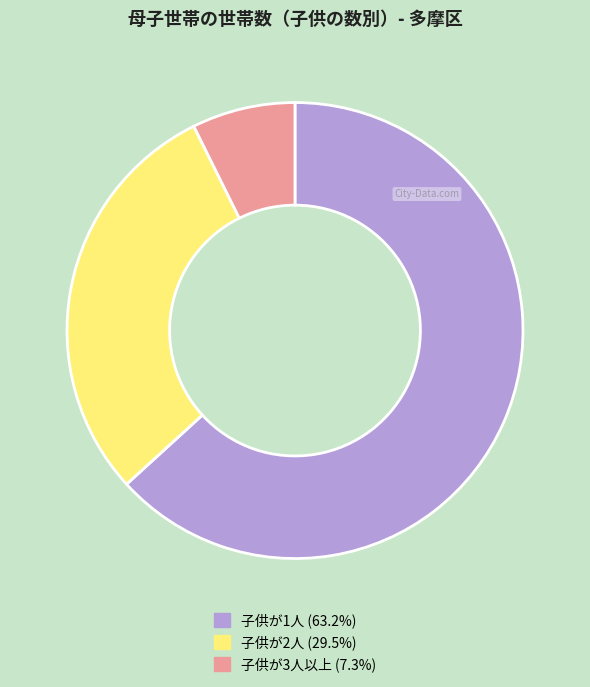

What is the smallest slice in the pie chart?

子供が3人以上